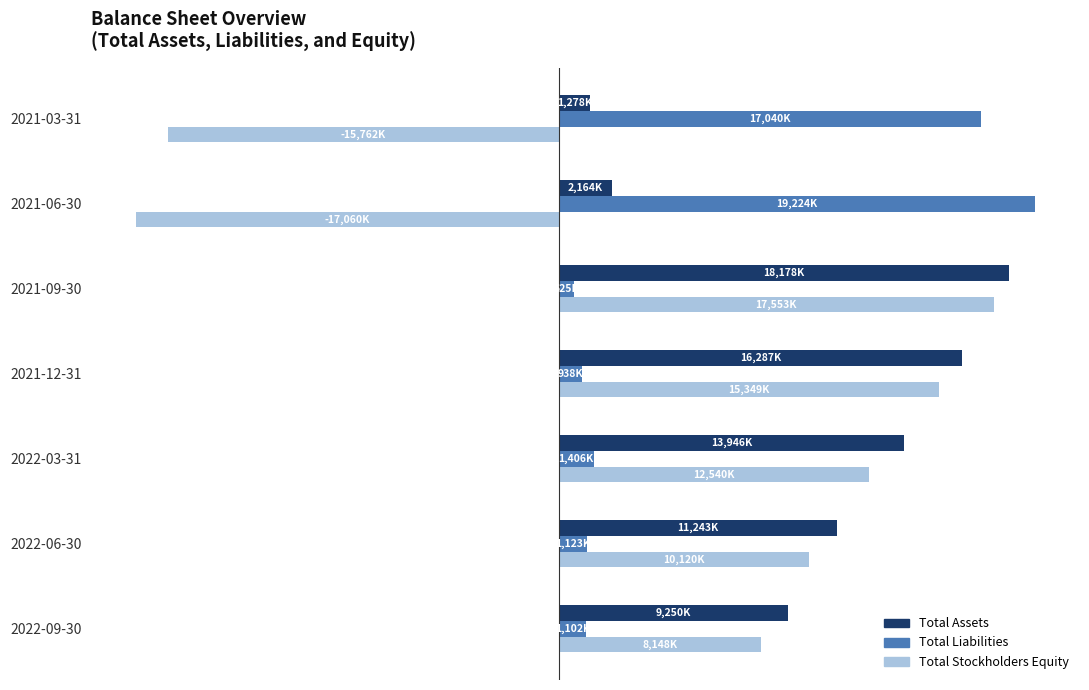

What is the difference between the maximum and minimum values in the Total Assets series?

16900000